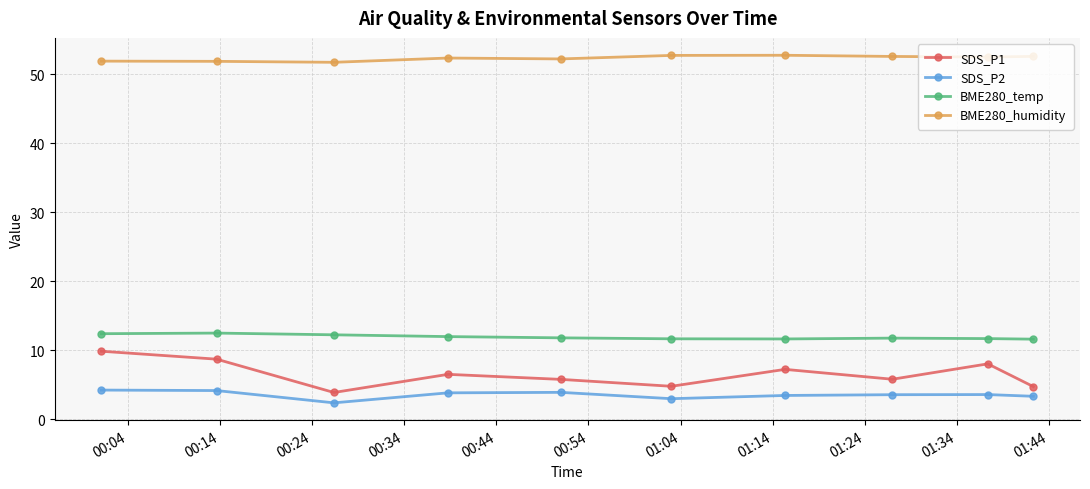

What is the difference between the second highest and second lowest values in the BME280_humidity series?

0.9